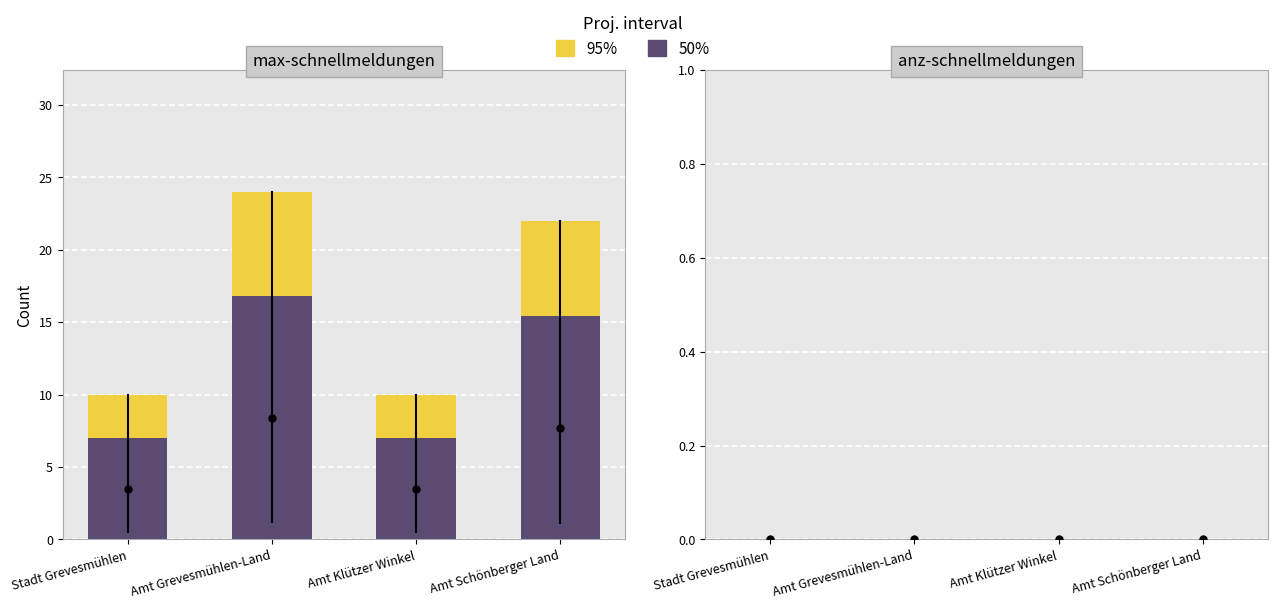

Are the bars horizontal?

No